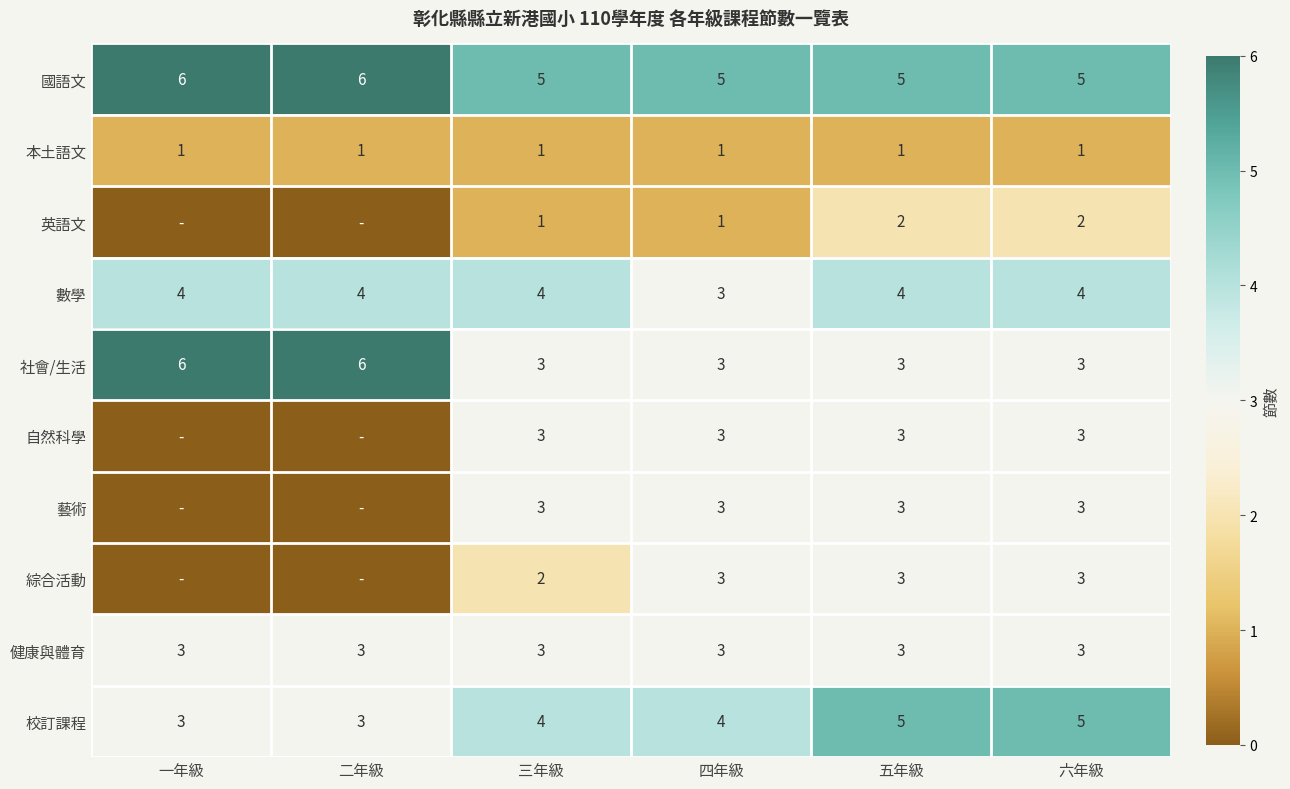

How many 數學 values are between 4 and 5?

5